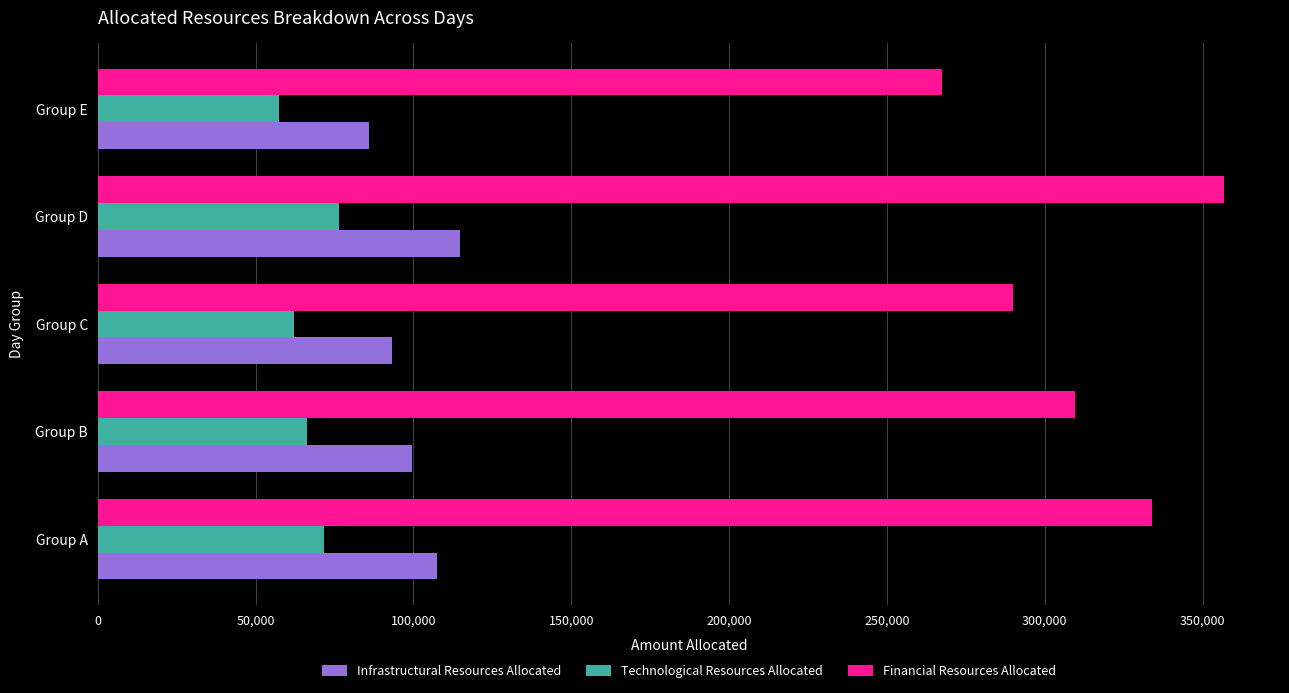

At which category is the sum across all series the highest?

Group D